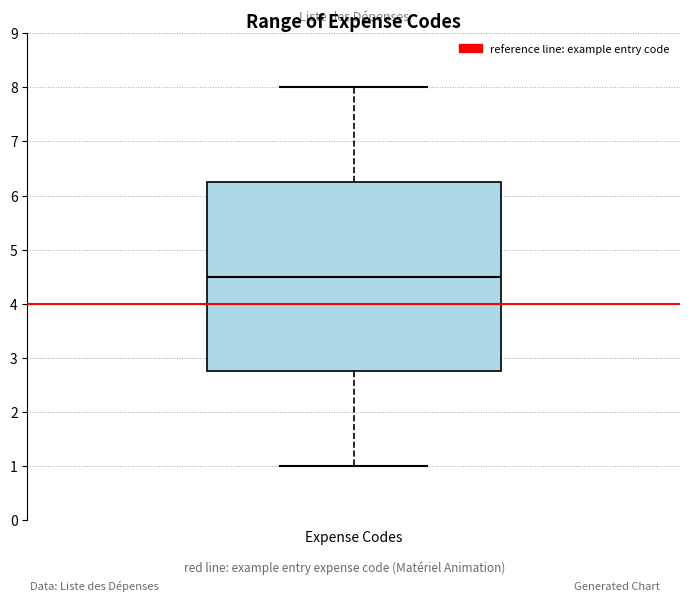

Where does the median line of the box for Expense Codes sit on the y-axis? The values are not printed on the chart, so give them approximately, as read against the axis.

4.5